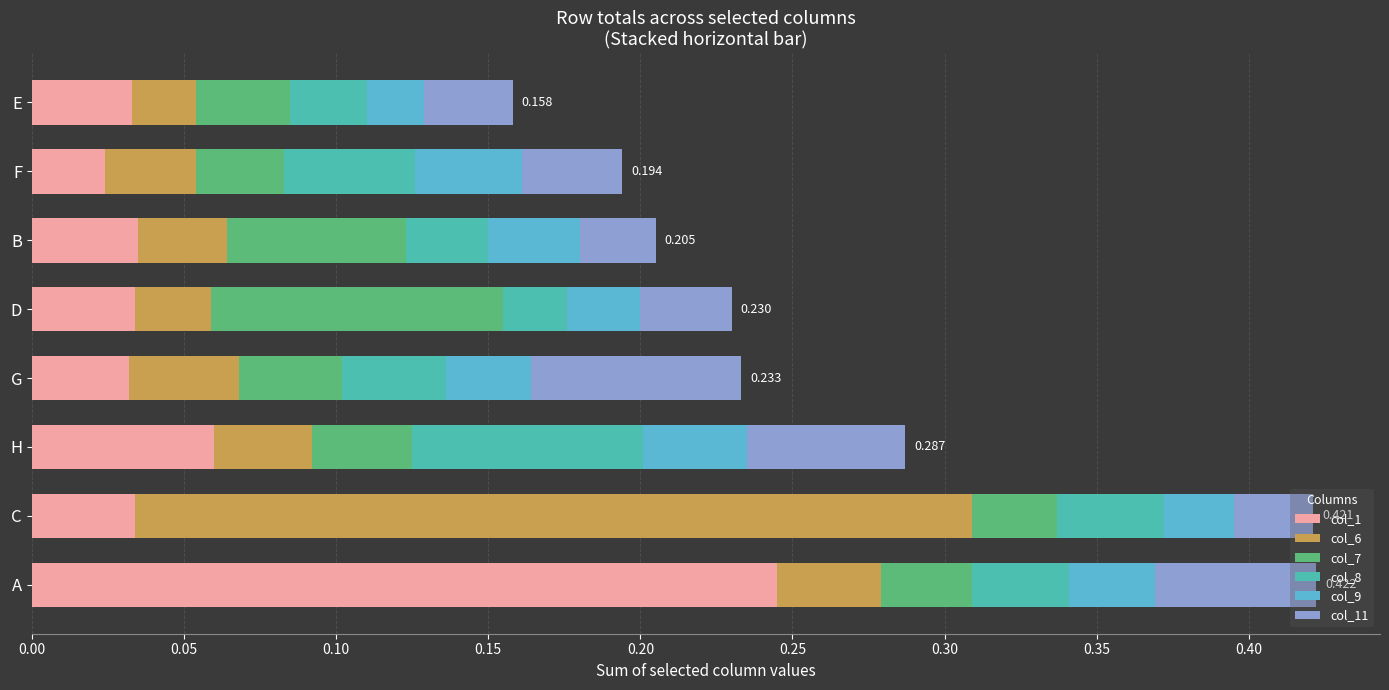

How many categories are shown in the chart?

8